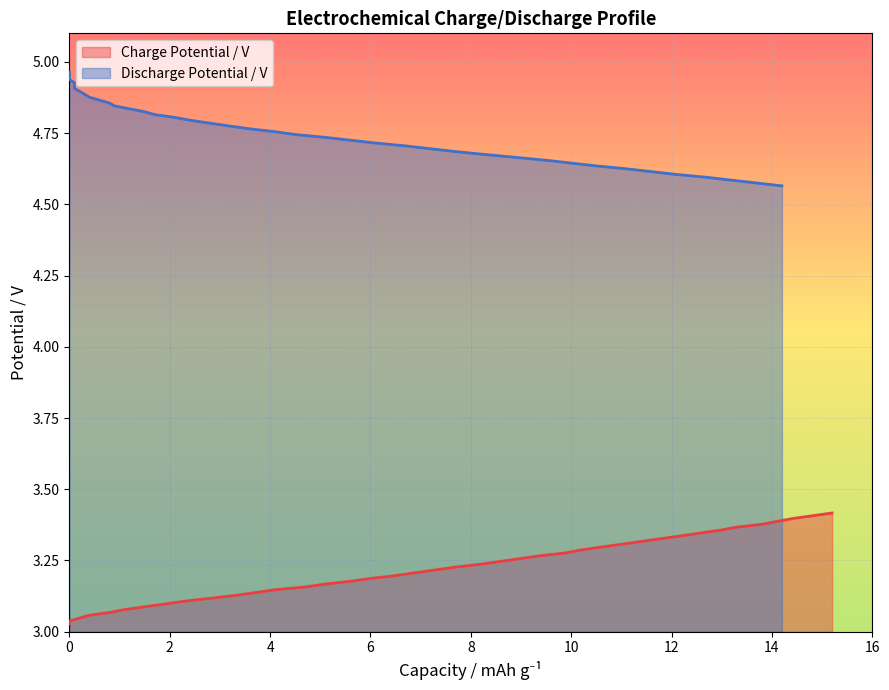

What is the difference between the maximum and minimum values in the Charge Potential / V series?

0.4